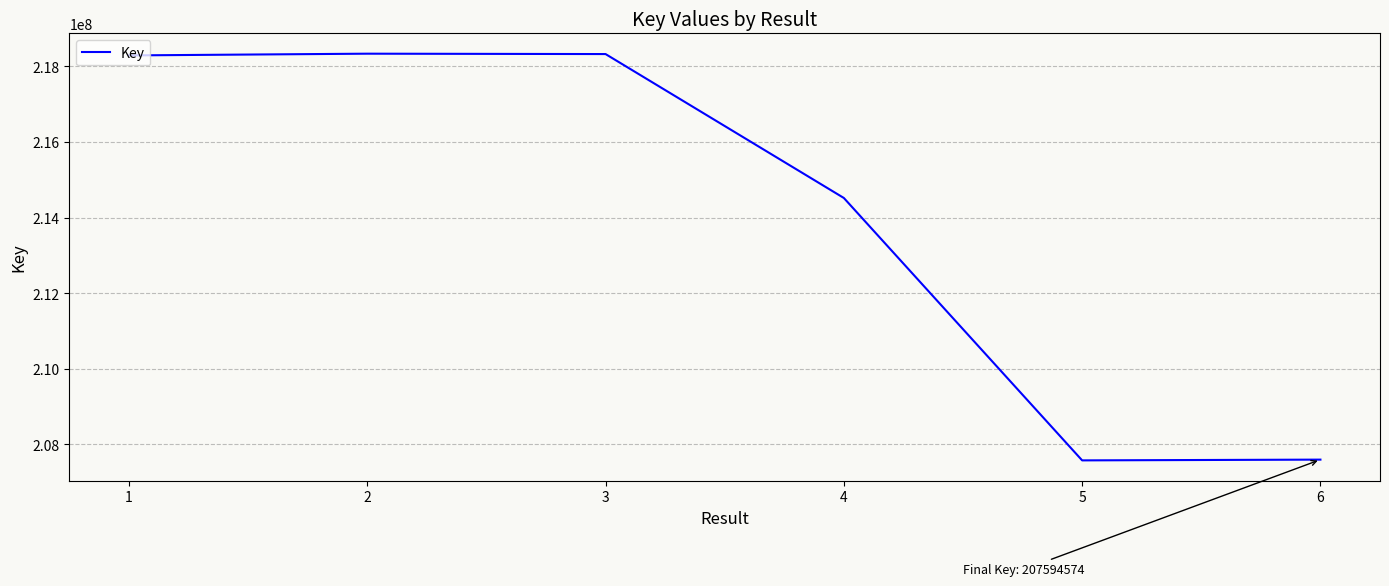

How many lines are shown in the chart?

1